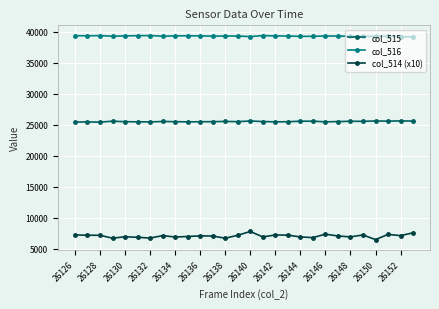

At how many categories does at least one series exceed 19565?

28